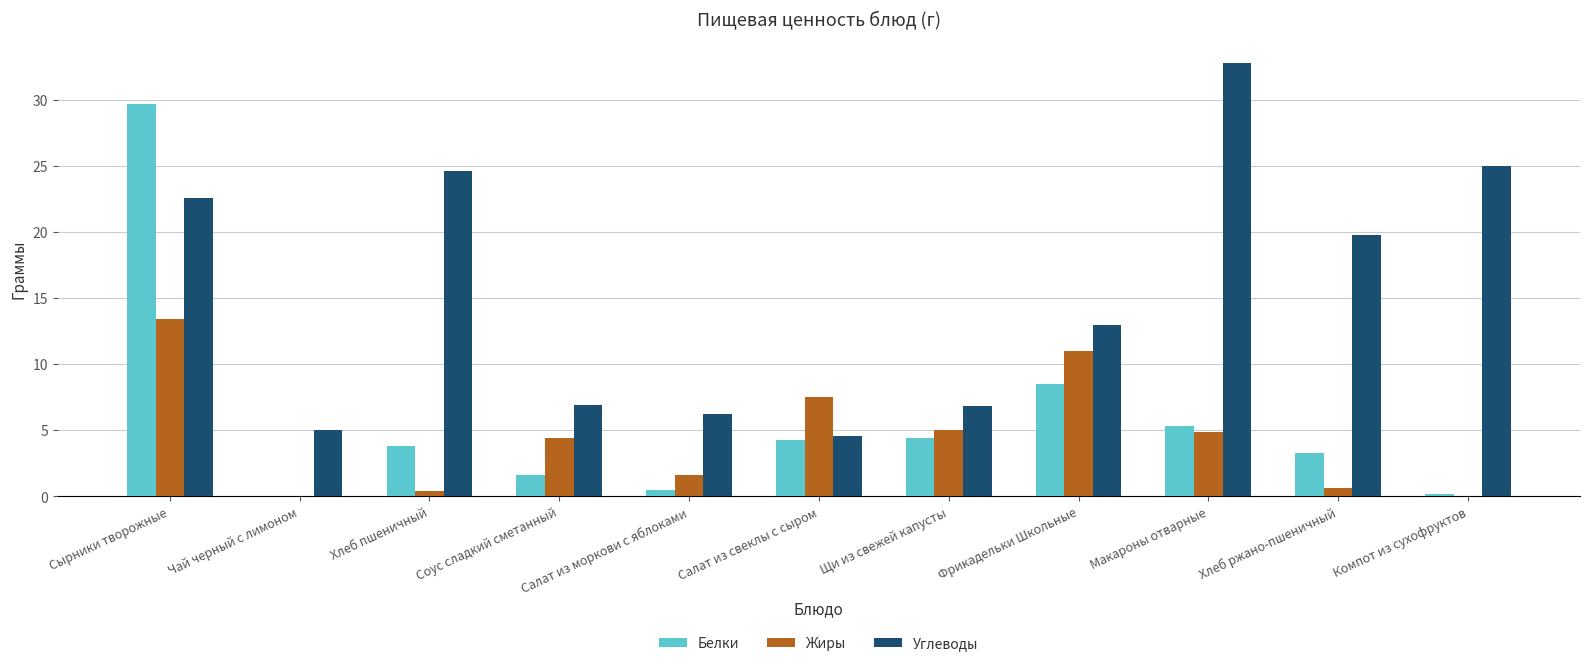

Which series has the largest total across all categories?

Углеводы